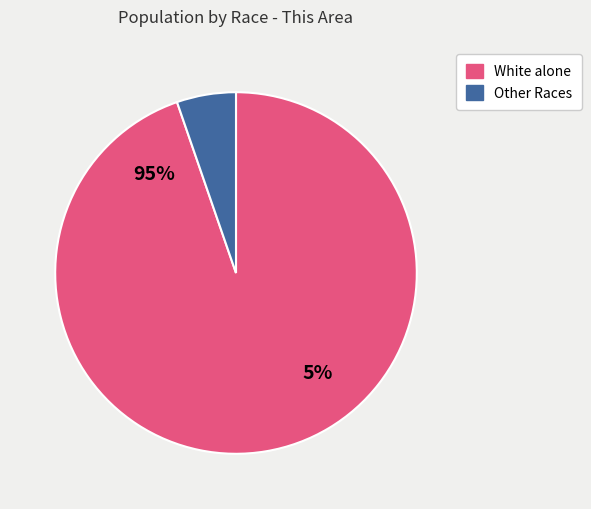

Does any single category account for the majority?

Yes